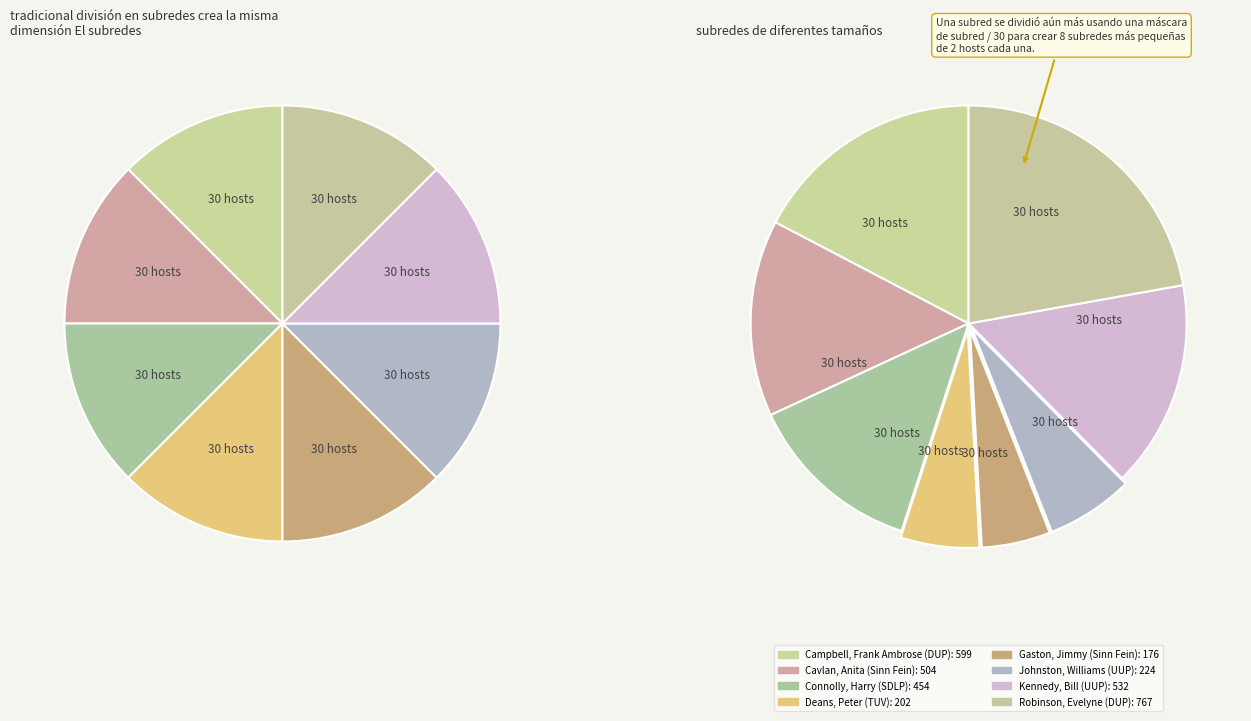

Is Kennedy, Bill the majority of the pie?

No